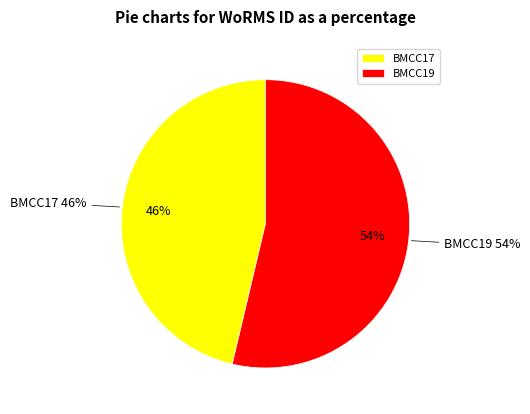

Which category has the biggest portion of the pie?

BMCC19